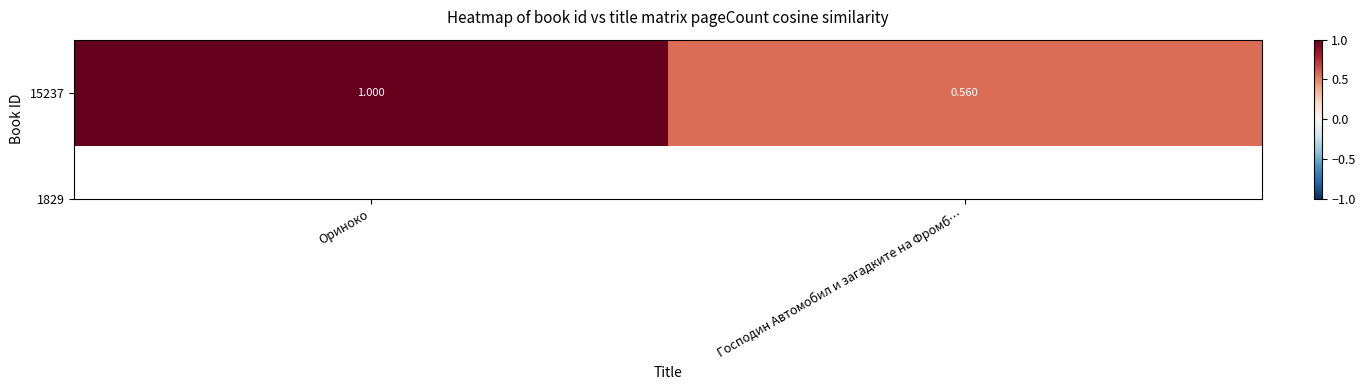

Reading left to right, what are all the values shown in this chart?

Ориноко=1.0	Господин Автомобил и загадките на Фромб…=0.6